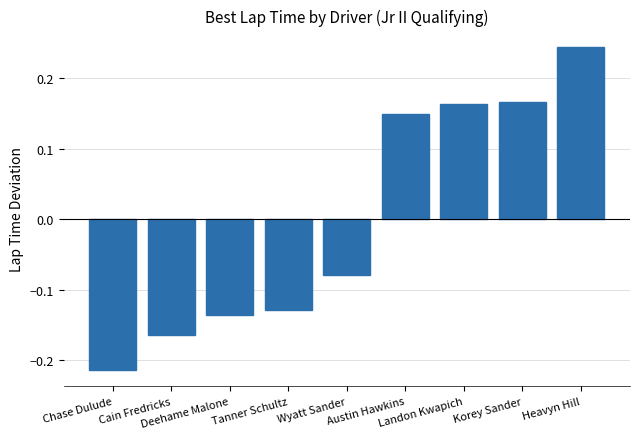

What is the difference between the second highest and minimum values?

0.4